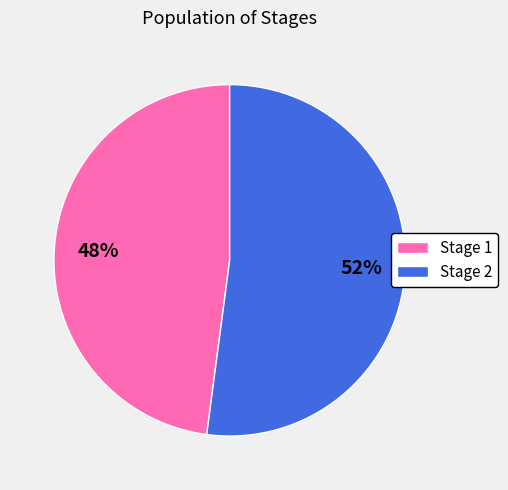

To the nearest percent, what percentage of the pie is Stage 2?

52%